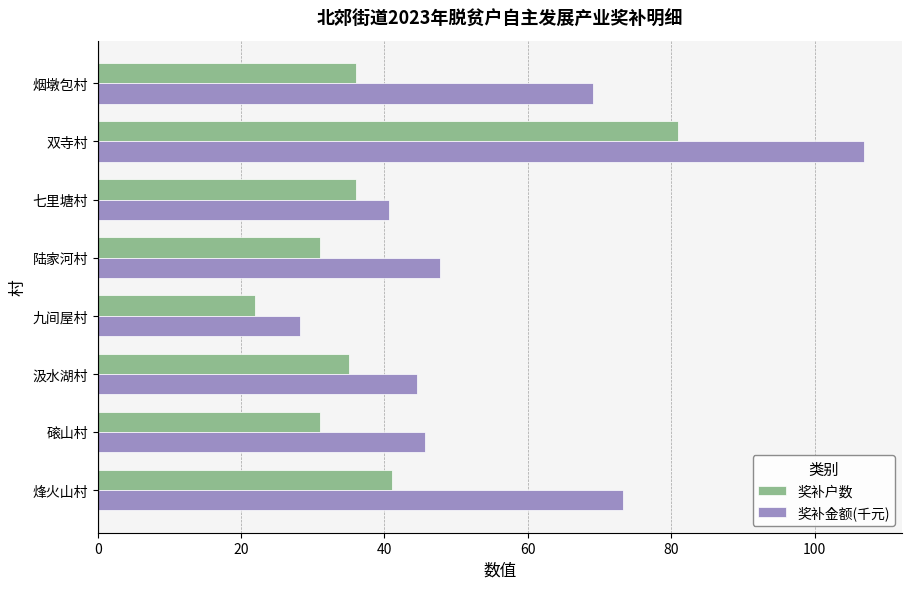

At which category is the sum across all series the highest?

双寺村